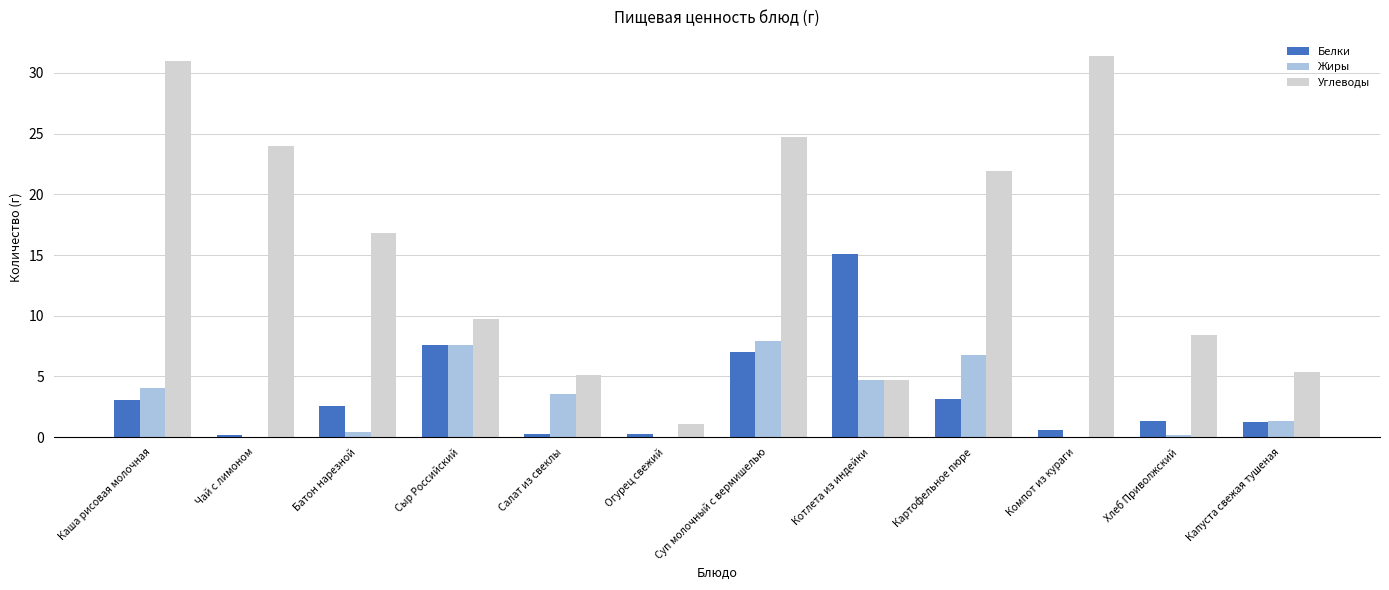

What is the greatest value displayed?

31.4